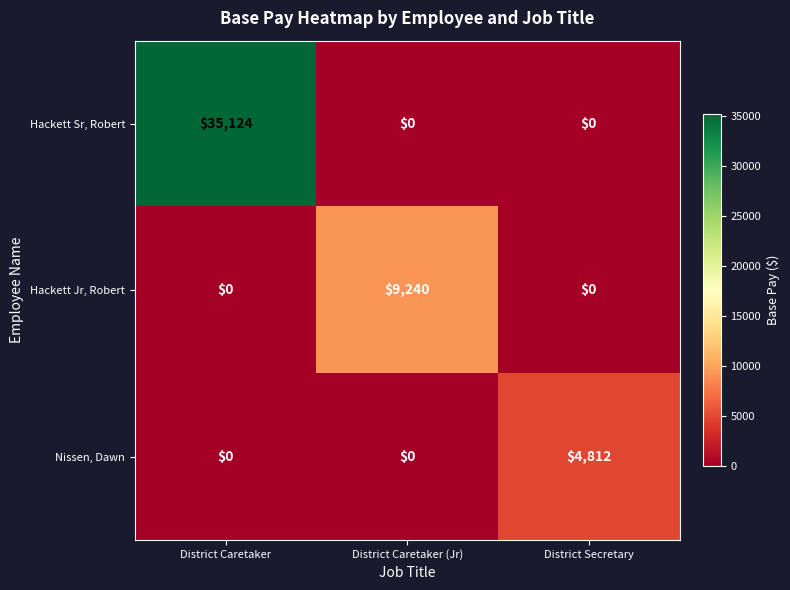

Which series has the largest total across all categories?

Hackett Sr, Robert